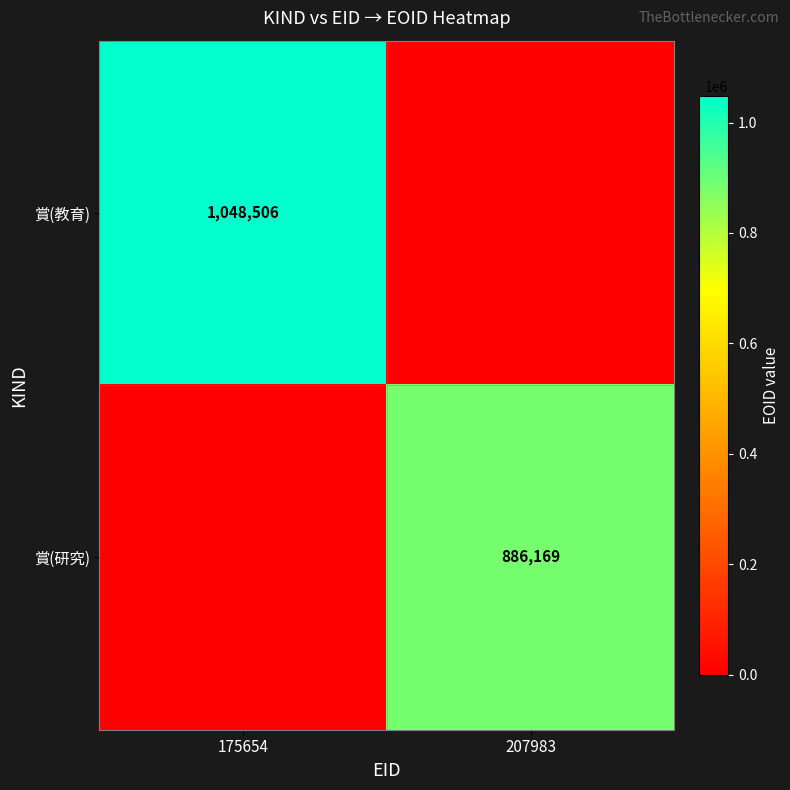

The 賞(研究) series shows 479698 at 207983. True or false?

False